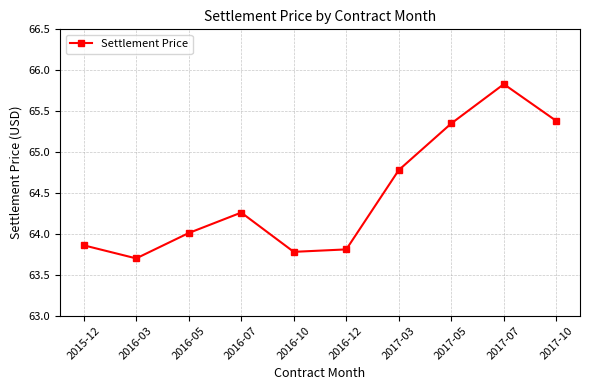

Which label corresponds to the smallest value in the chart?

2016-03